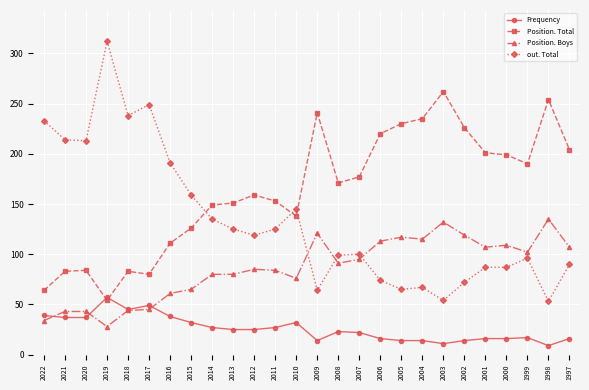

How many values in the Frequency series are below 25?

13